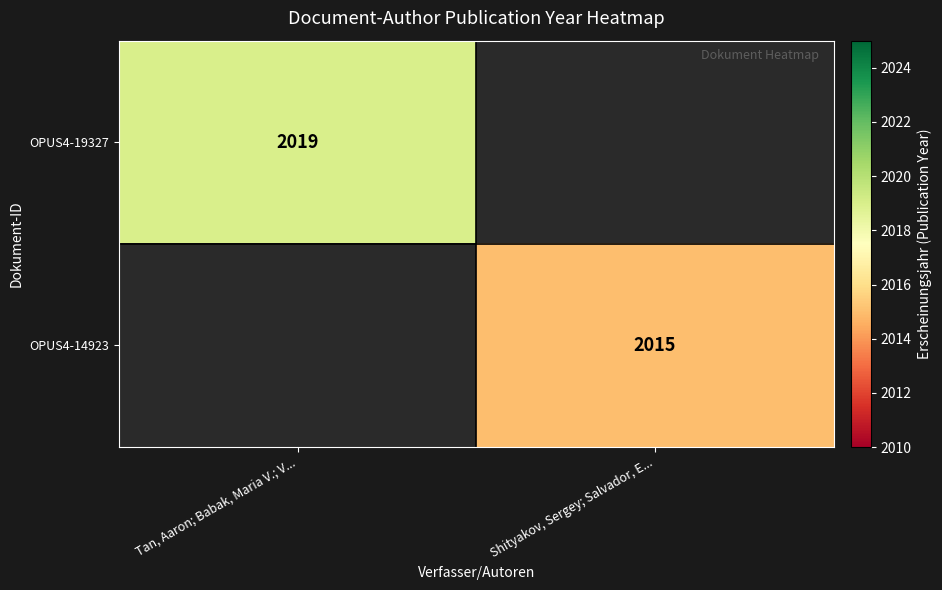

Is it true that OPUS4-14923 equals 2015 at Shityakov, Sergey; Salvador, E...?

True